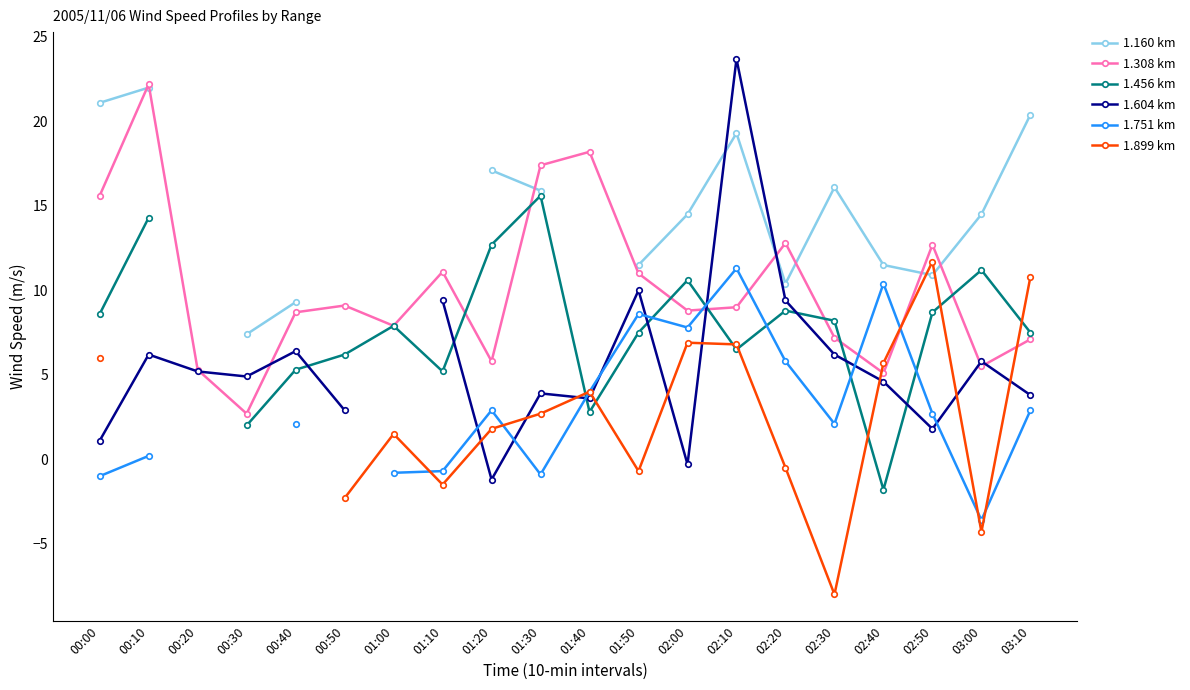

What is the value of the 1.456 km point at the 11th from the left?

2.8